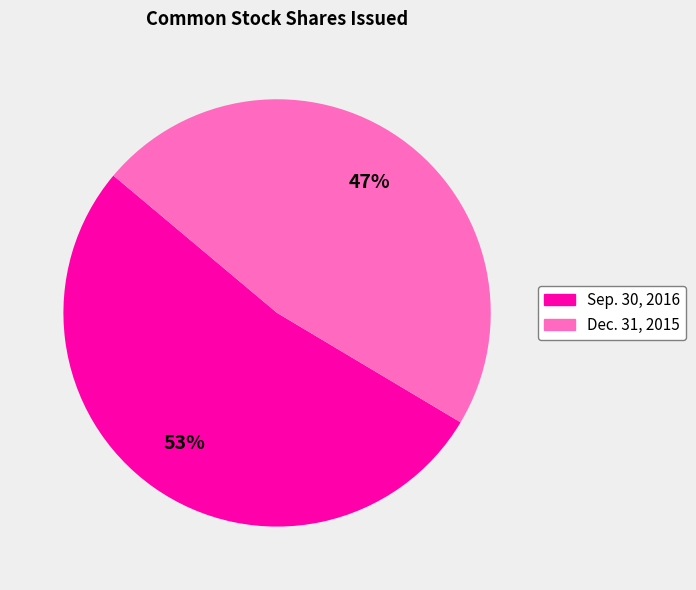

To the nearest percent, what is the average slice percentage?

50%